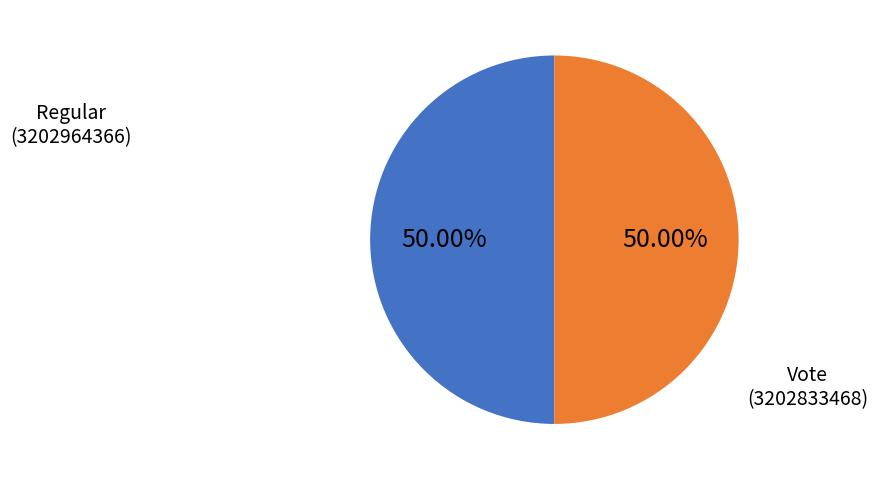

What is the ratio of the value at Regular to the value at Vote?

1.0